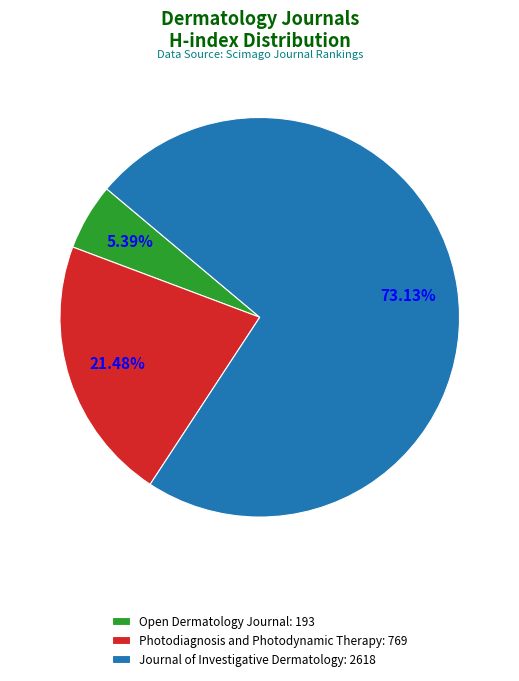

Count the number of slices in the pie.

3